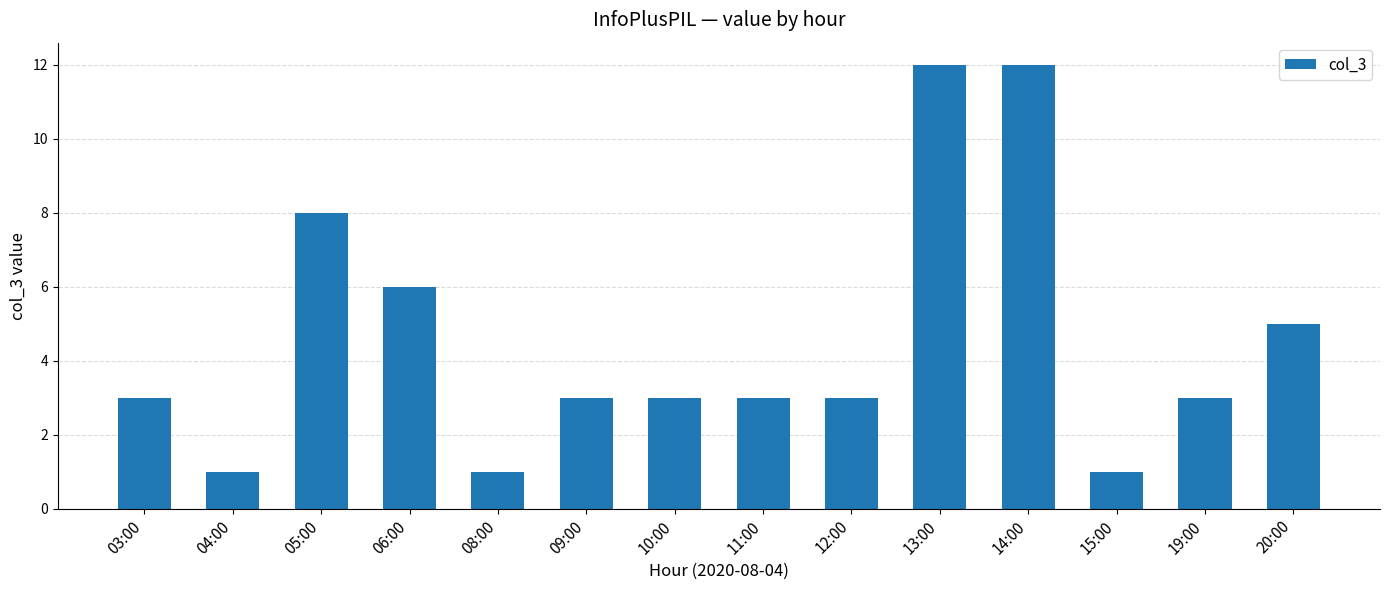

Which has a higher value, 14:00 or 11:00?

14:00